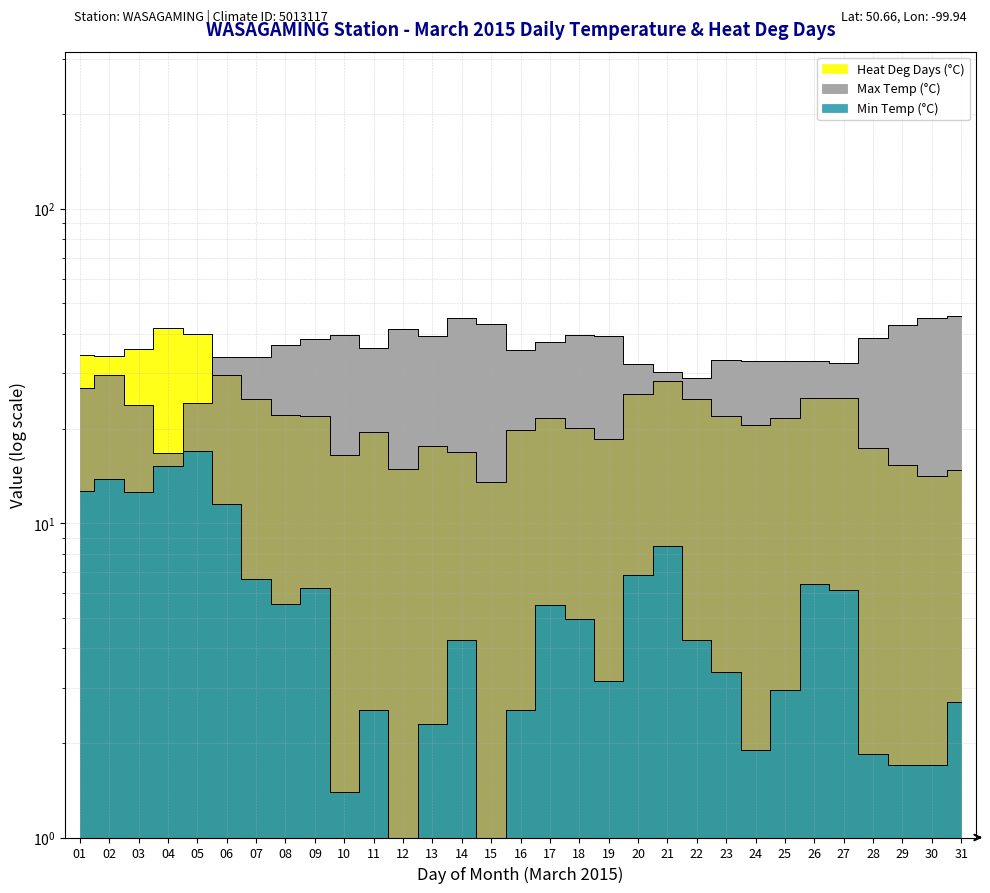

Is it true that Min Temp (°C) equals 8.7 at 08?

False